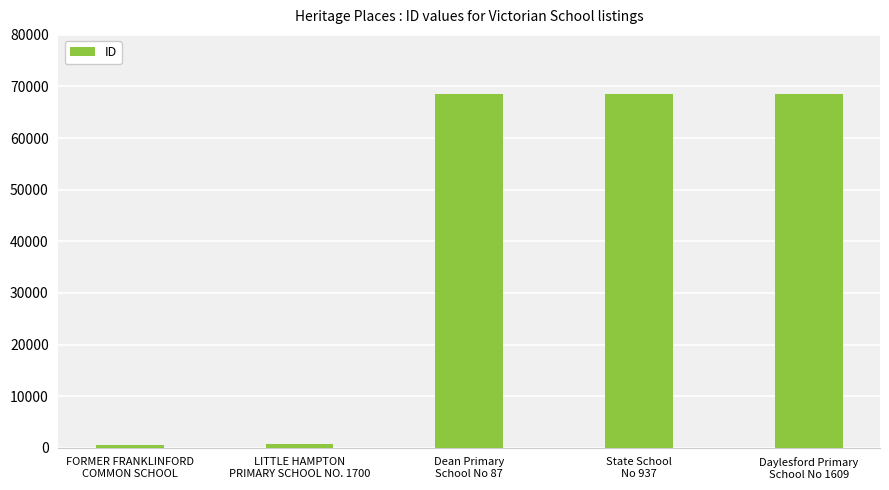

Does the chart contain stacked bars?

No